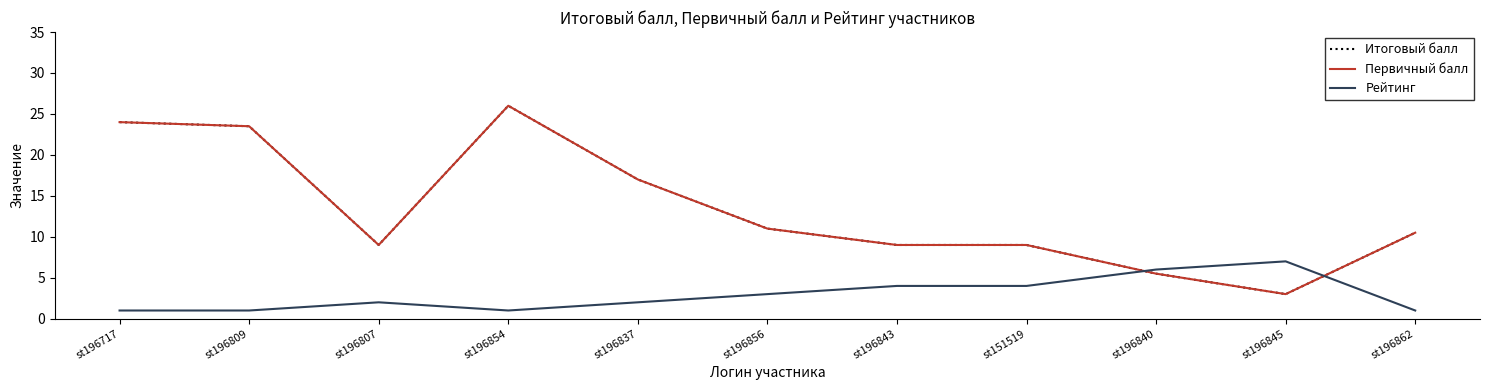

Does the chart display data point markers on the line(s)?

No